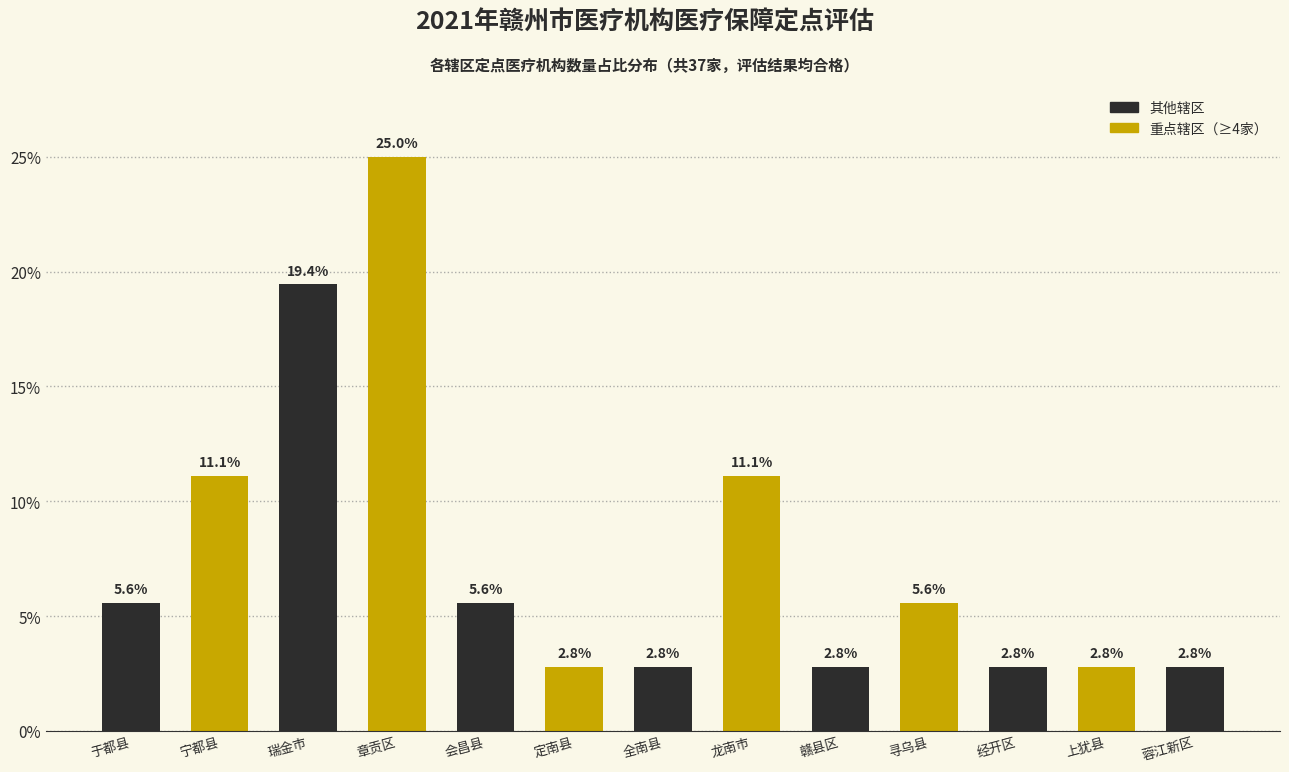

Reading left to right, extract all data points from this chart.

5.6	11.1	19.4	25.0	5.6	2.8	2.8	11.1	2.8	5.6	2.8	2.8	2.8